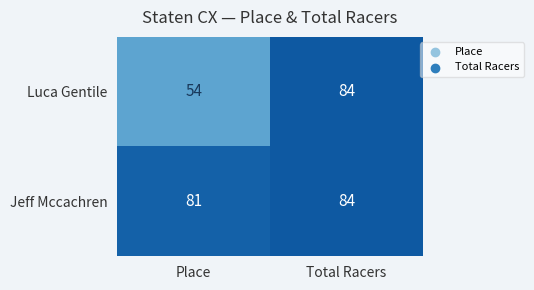

What is the lowest value of the Jeff Mccachren series?

81